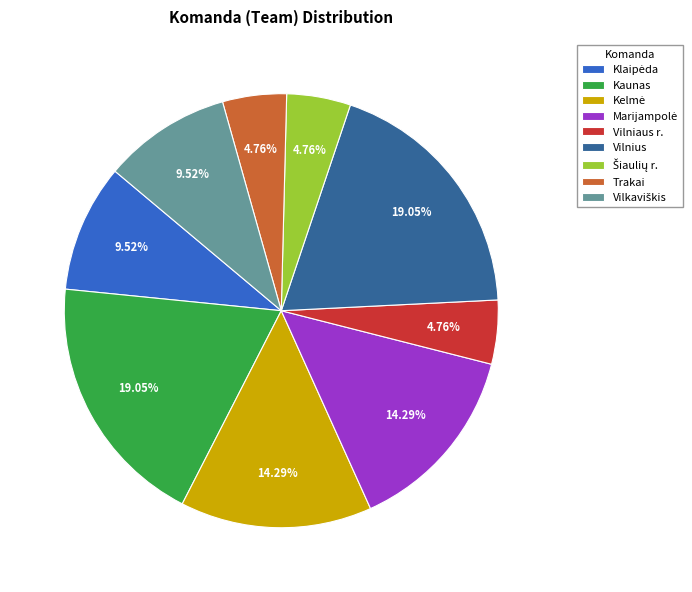

Is there any slice that represents more than half of the pie?

No